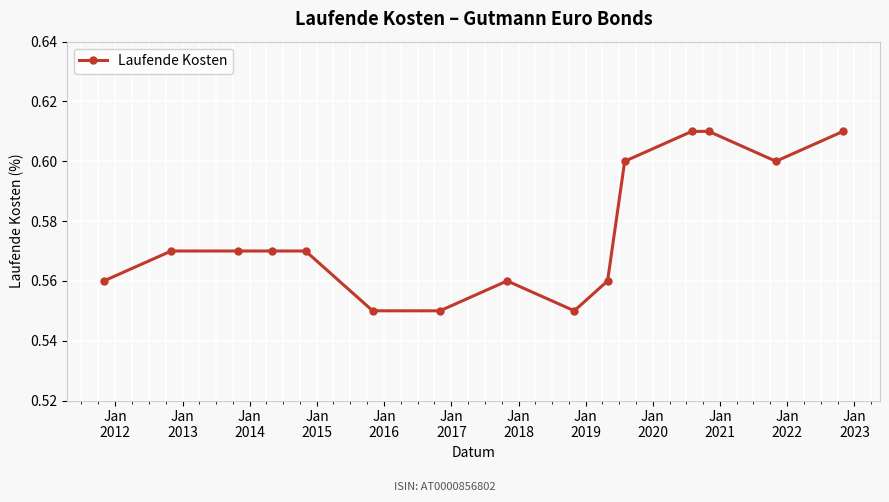

What is the sum of all values?

8.6